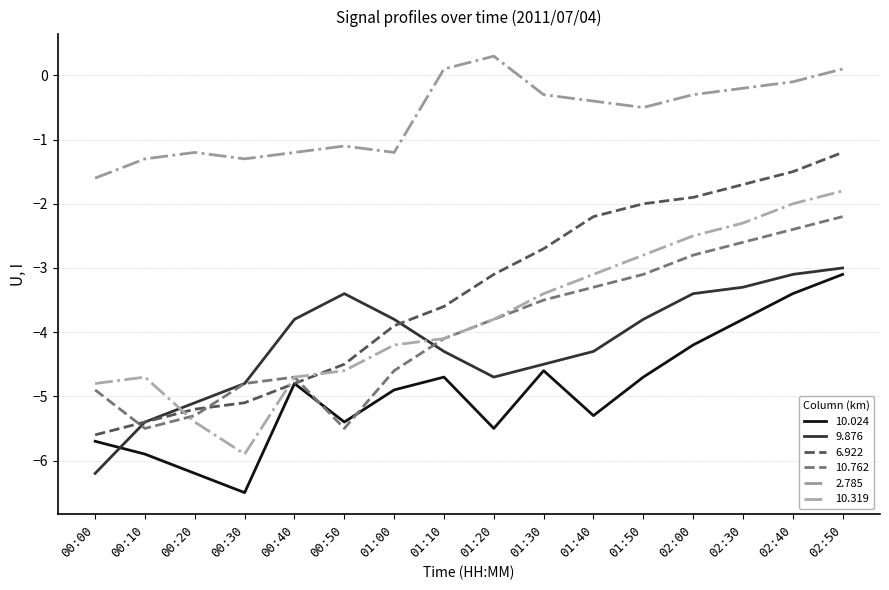

At which label does 6.922 first exceed -3?

01:30